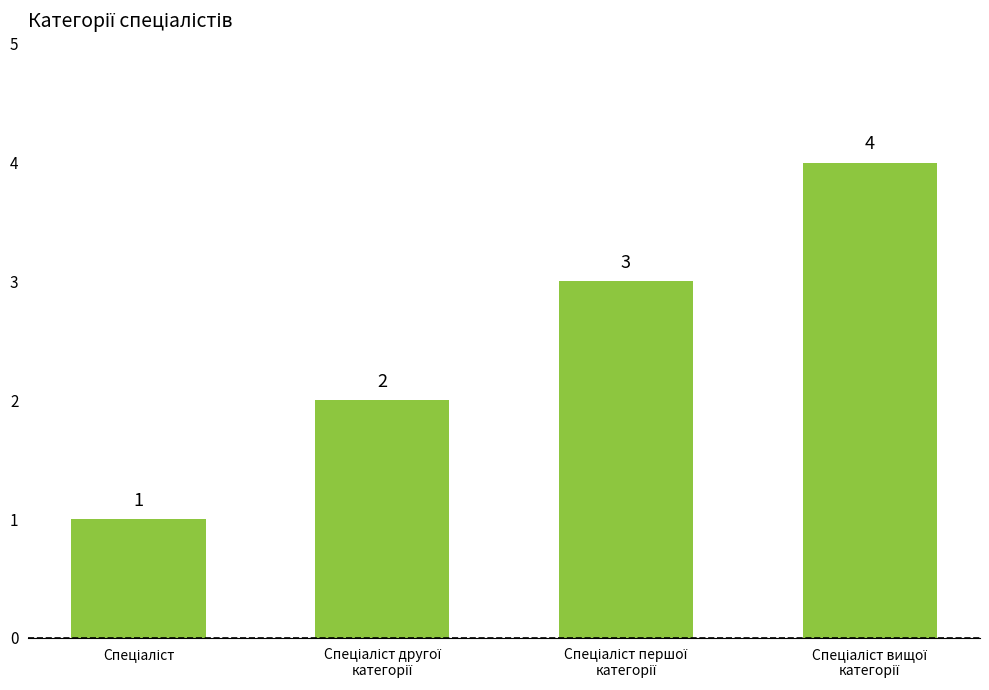

Are the bars horizontal?

No